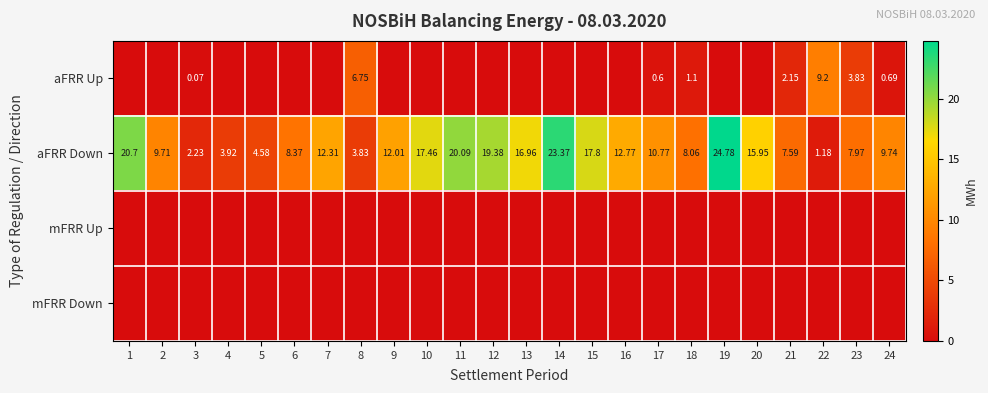

How many values in the aFRR Down series are below 12?

12